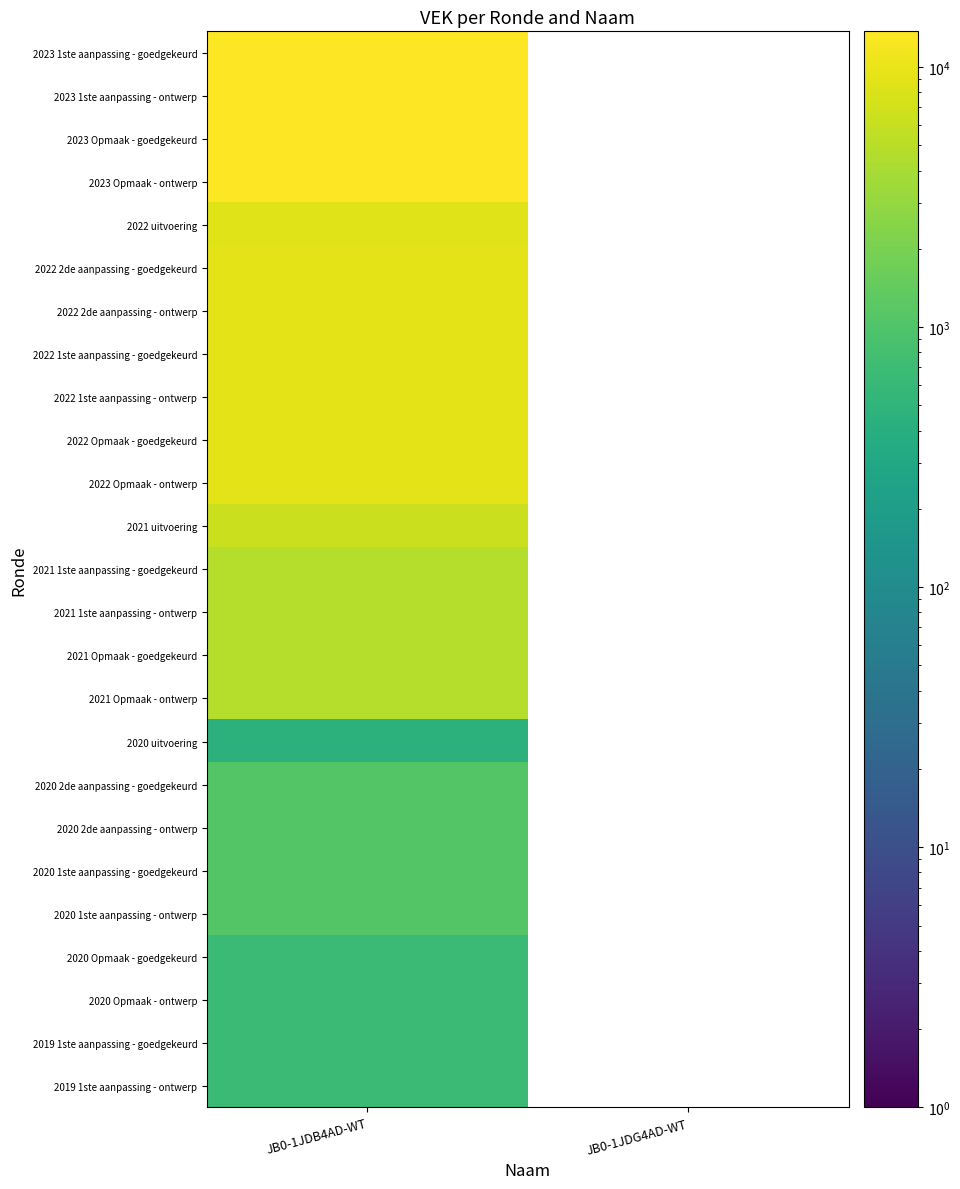

What is the highest value of the 2020 1ste aanpassing - ontwerp series?

1063.0